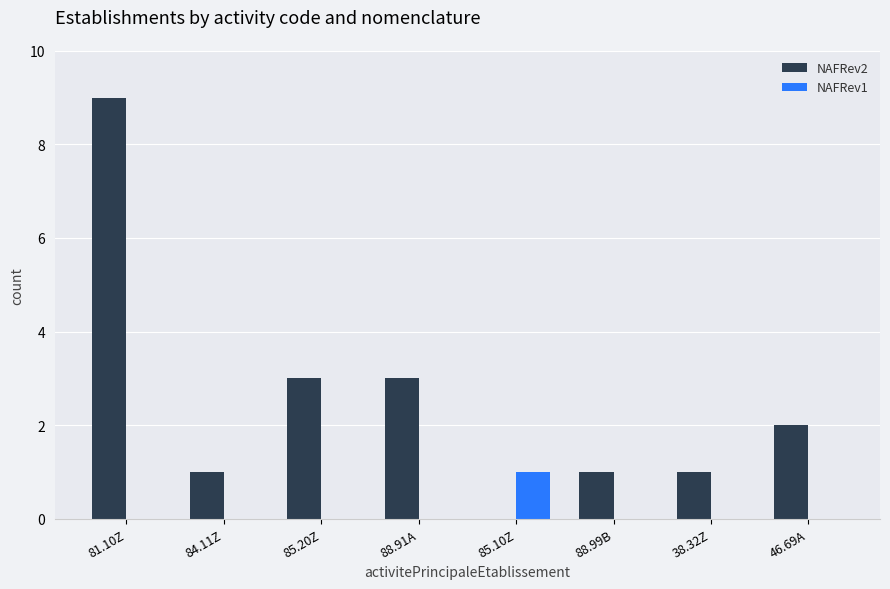

How many NAFRev1 values are between 0 and 1?

8